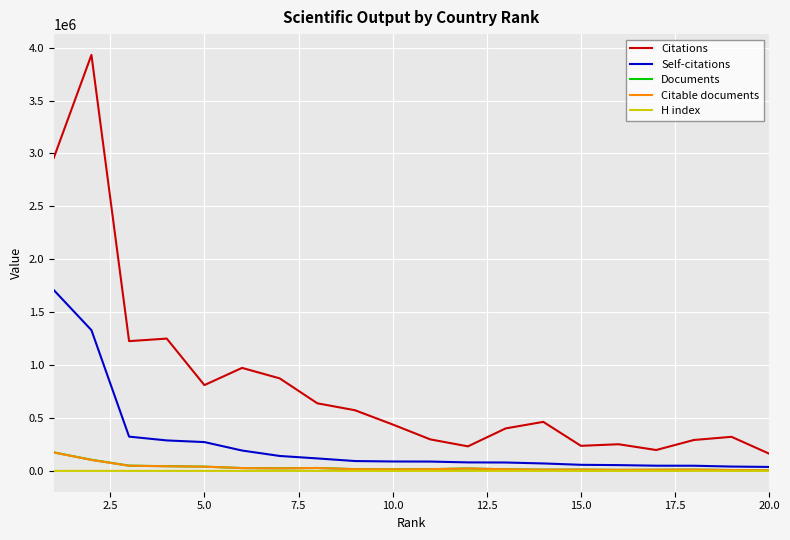

At how many categories does at least one series exceed 1896030?

2